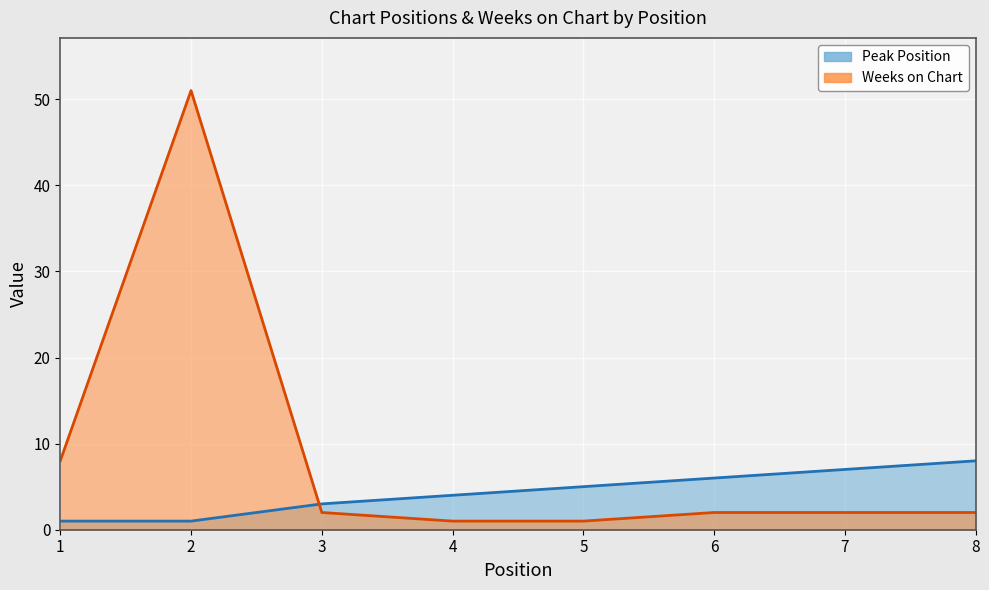

True or false: Peak Position has more than 1 points higher than both neighbors.

False